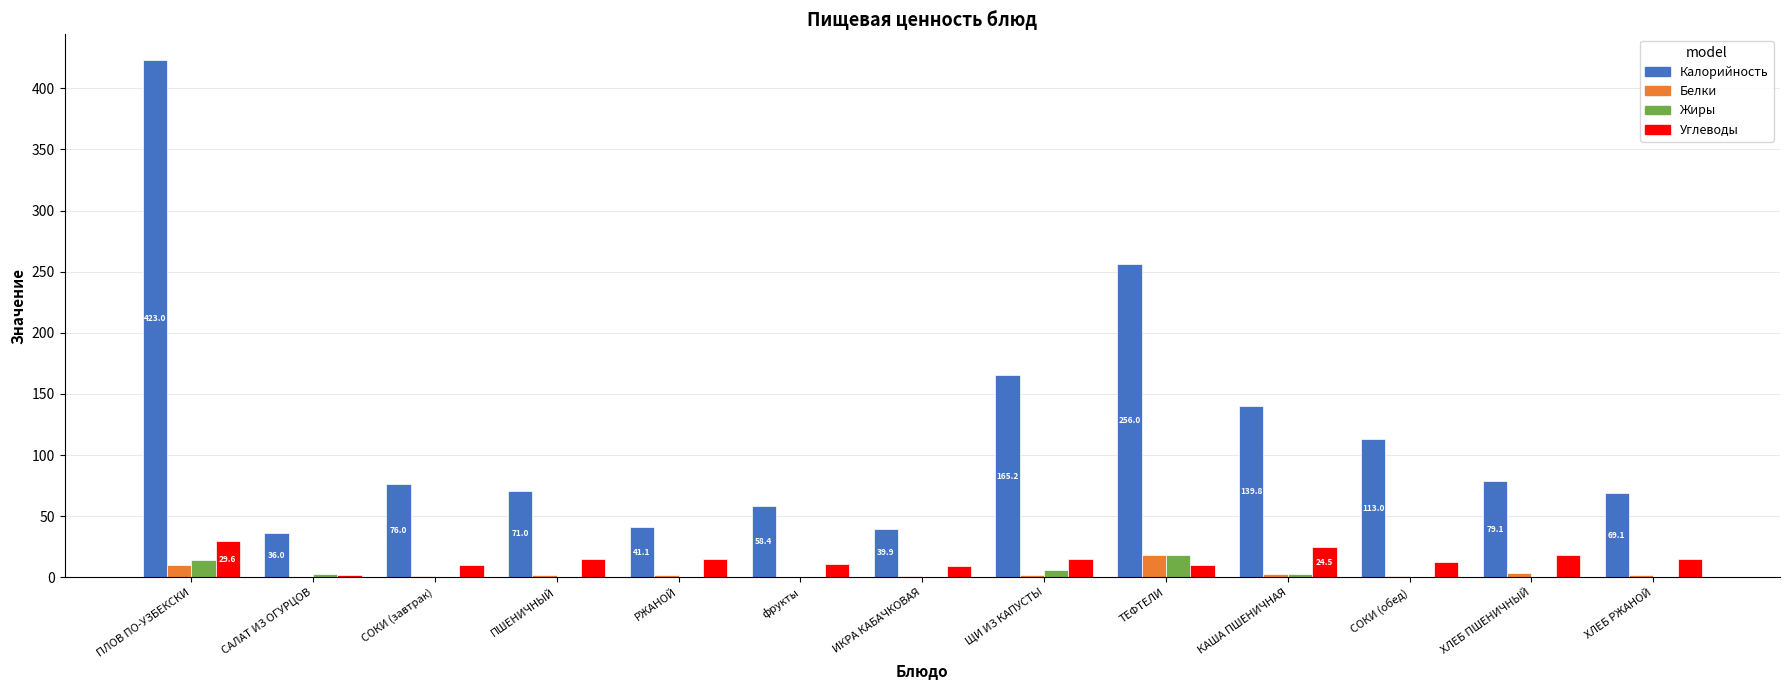

What is the sum of all Белки values?

46.9